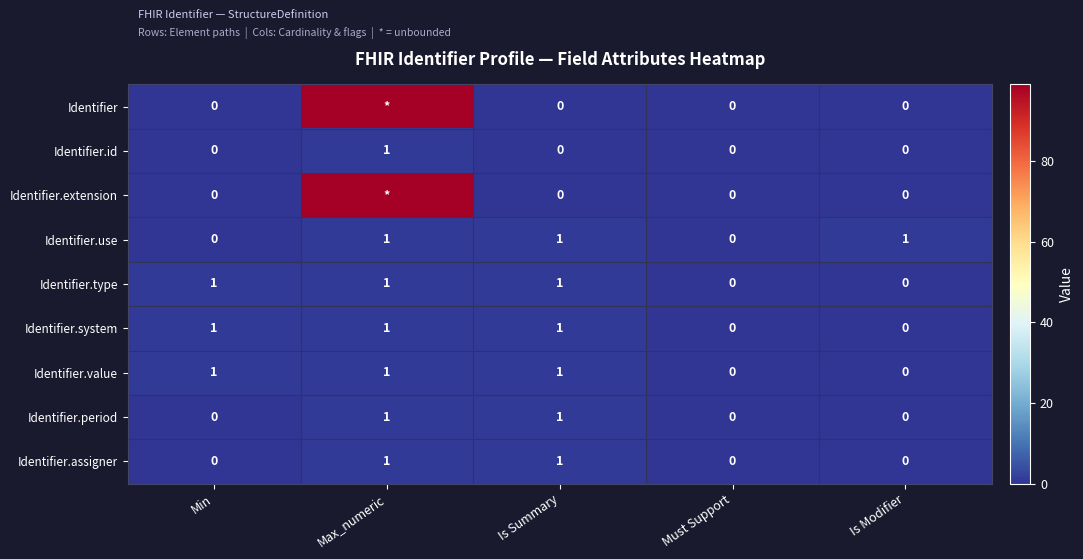

How many values in the Identifier.period series exceed 0?

2